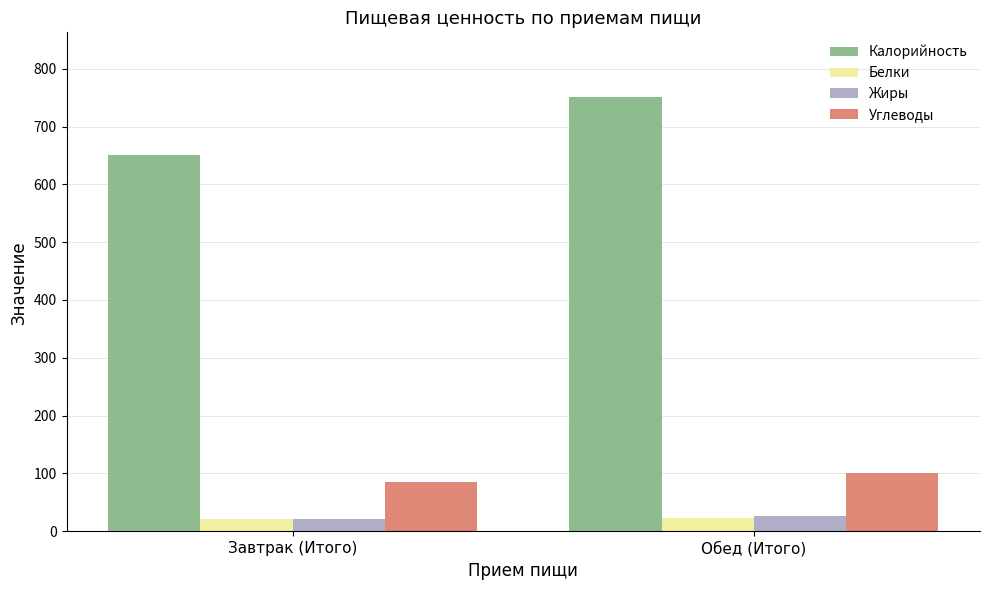

Which category has the lowest value in the Калорийность series?

Завтрак (Итого)